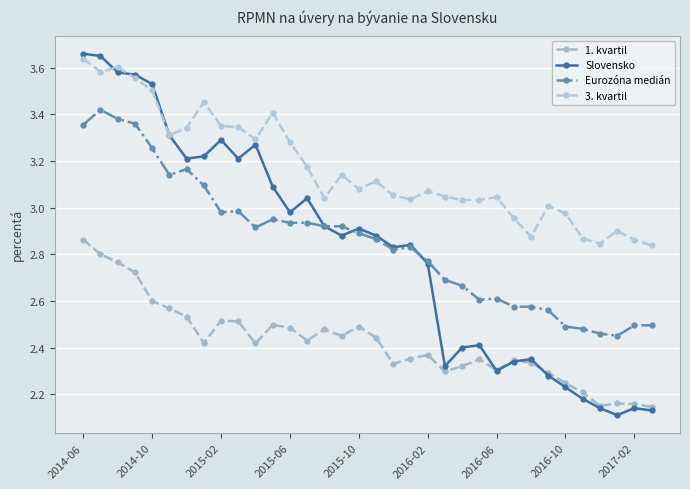

Is this an area chart (filled region under the line)?

No